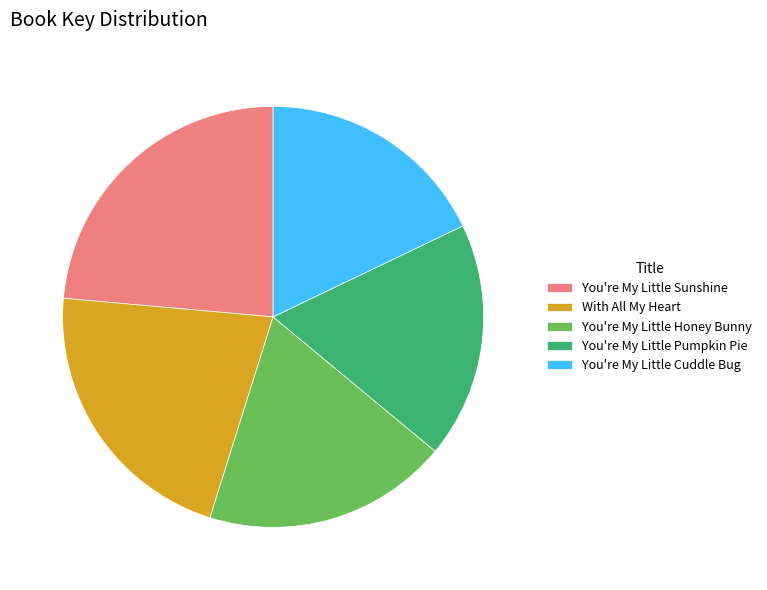

Do You're My Little Pumpkin Pie and With All My Heart together represent more than half of the pie?

No